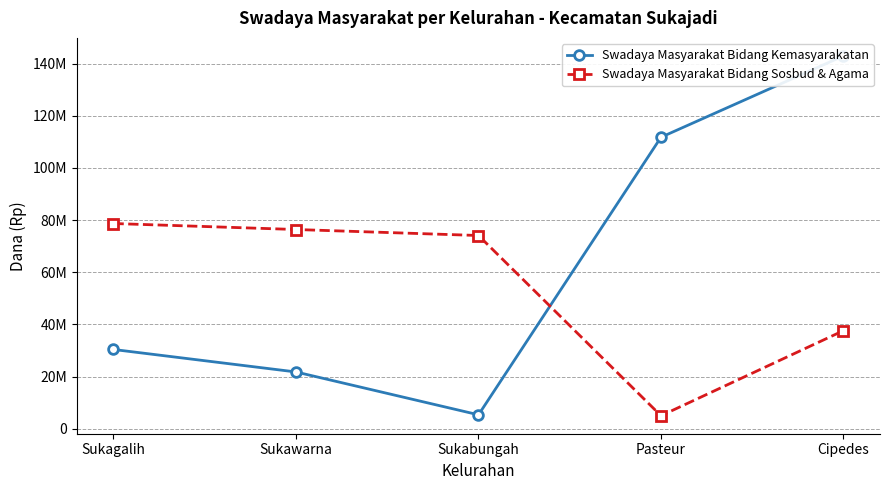

Rank the categories by Swadaya Masyarakat Bidang Sosbud & Agama value from lowest to highest.

Pasteur, Cipedes, Sukabungah, Sukawarna, Sukagalih